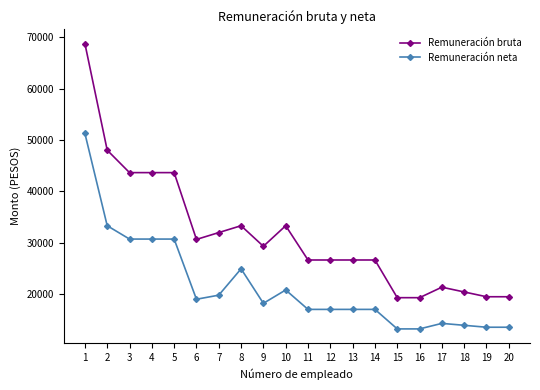

What are all the series names shown in the legend?

Remuneración bruta, Remuneración neta